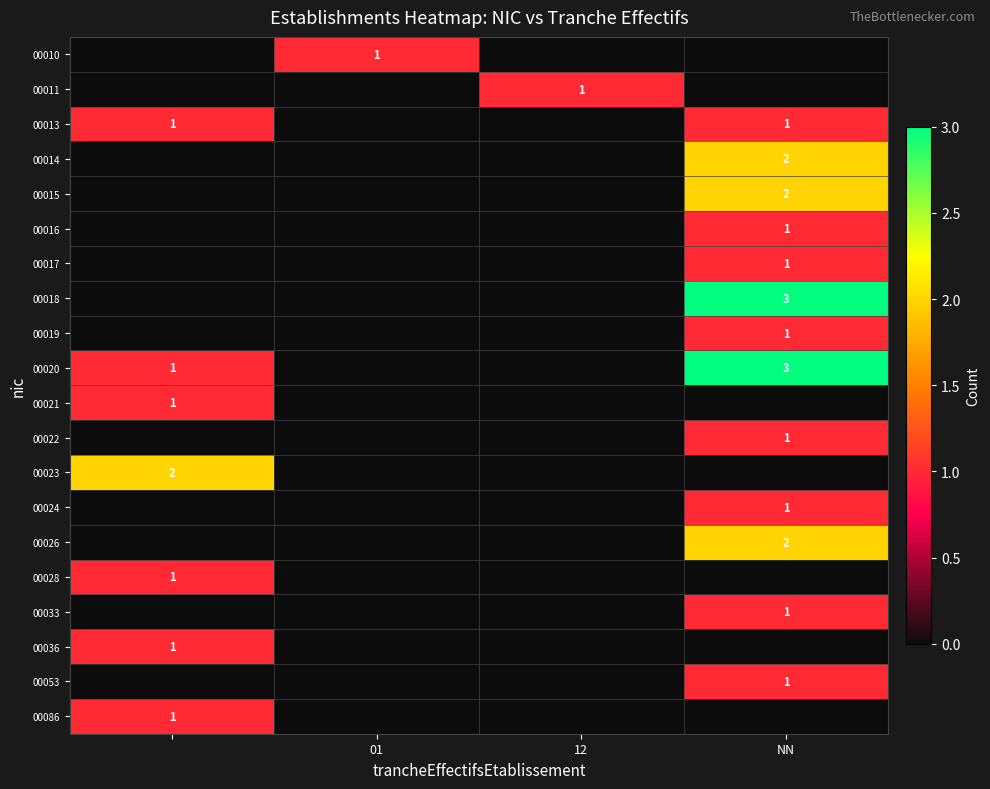

Which series has the widest spread of values?

00018